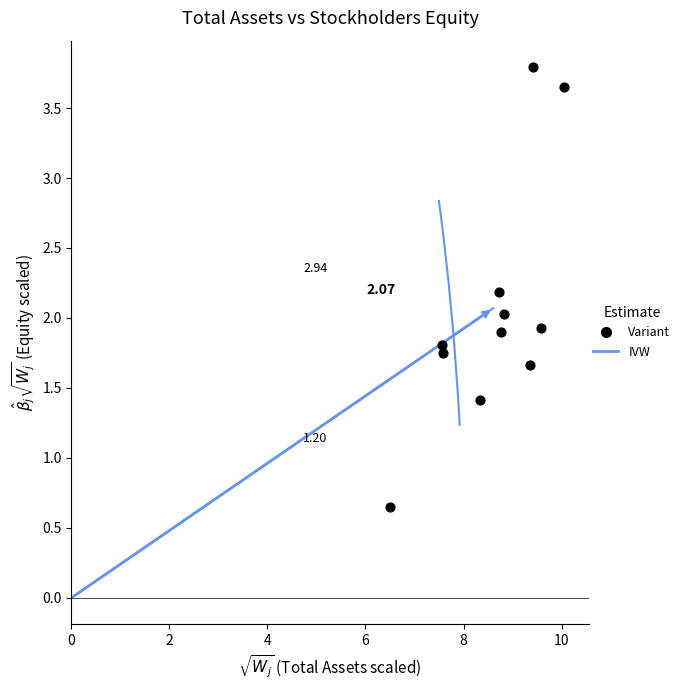

What is the range of Y values (max minus min)?

3.1